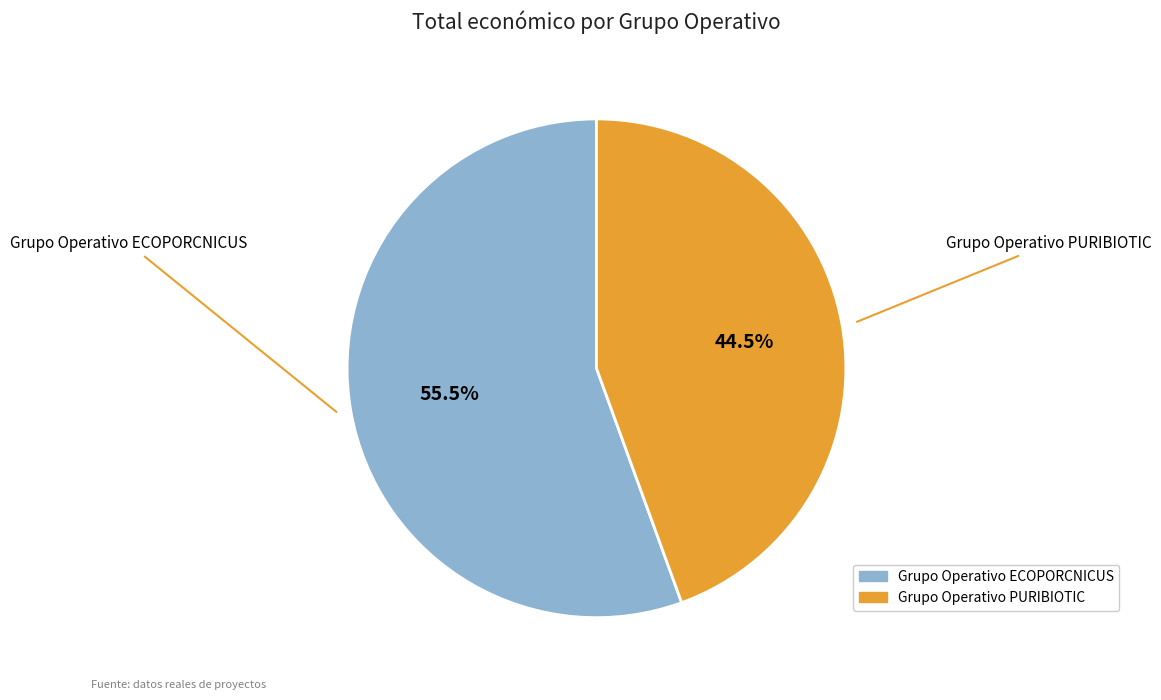

Is the sum of Grupo Operativo ECOPORCNICUS and Grupo Operativo PURIBIOTIC greater than half?

Yes